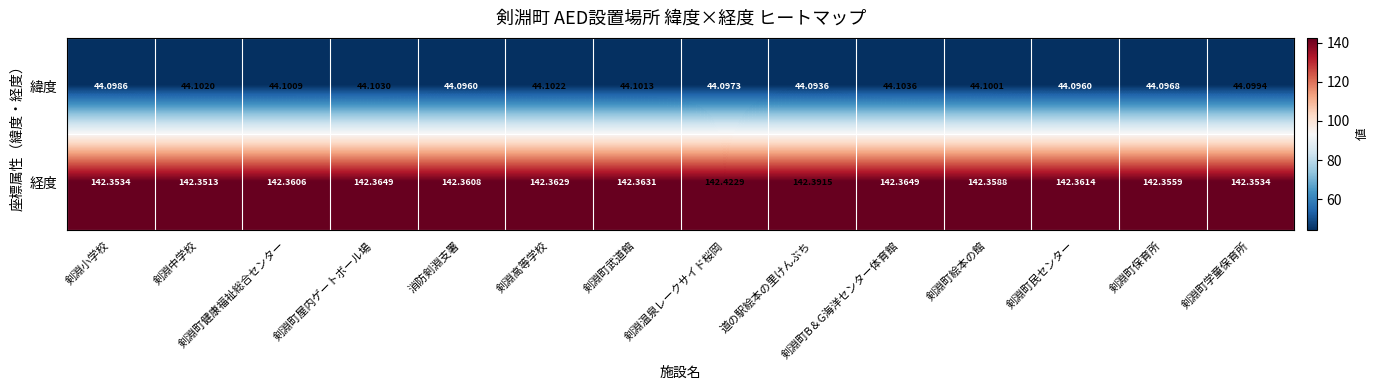

At which category is the sum across all series the highest?

剣淵温泉レークサイド桜岡